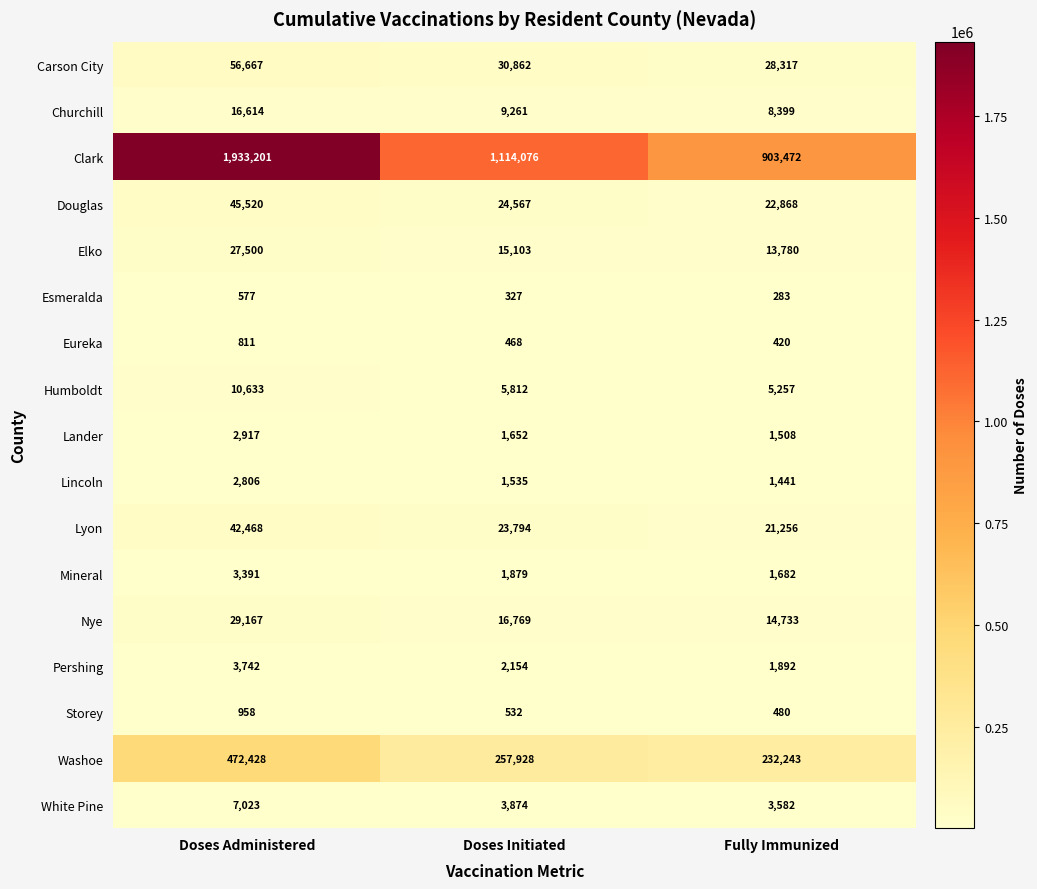

What is the difference between the second highest and minimum values in the Lyon series?

2538